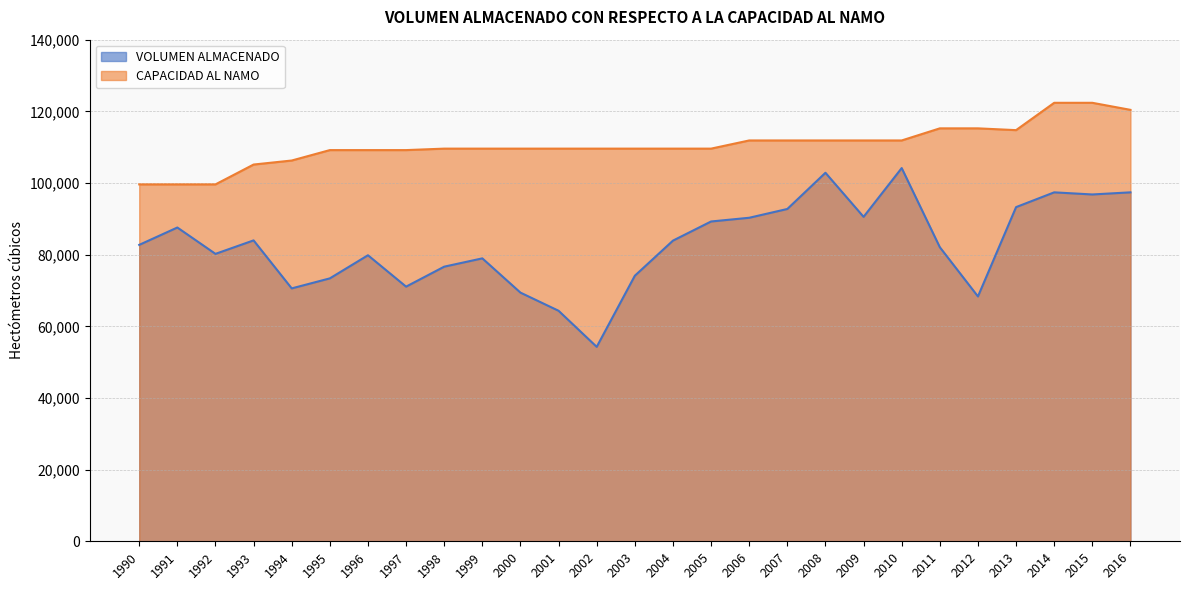

Count the number of data series in this chart.

2